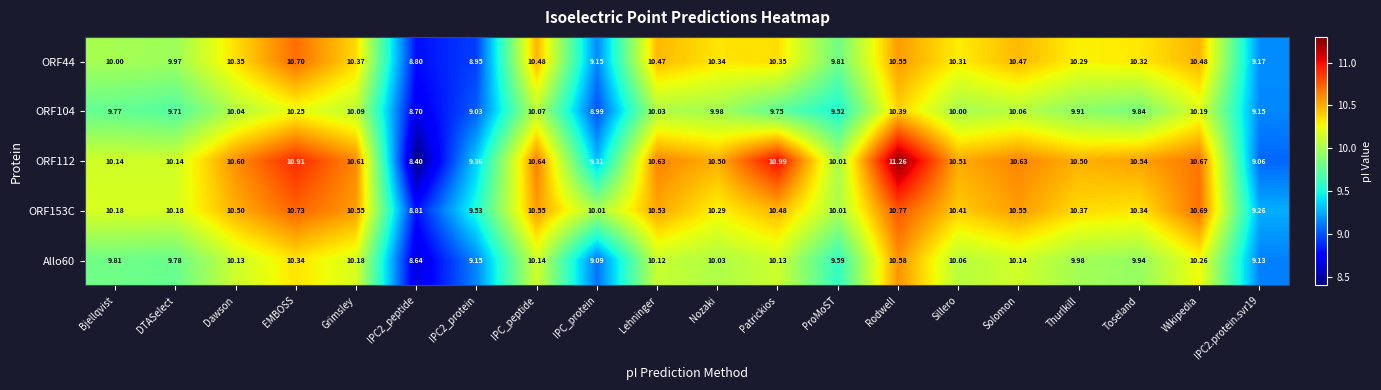

How many categories are shown in the chart?

20